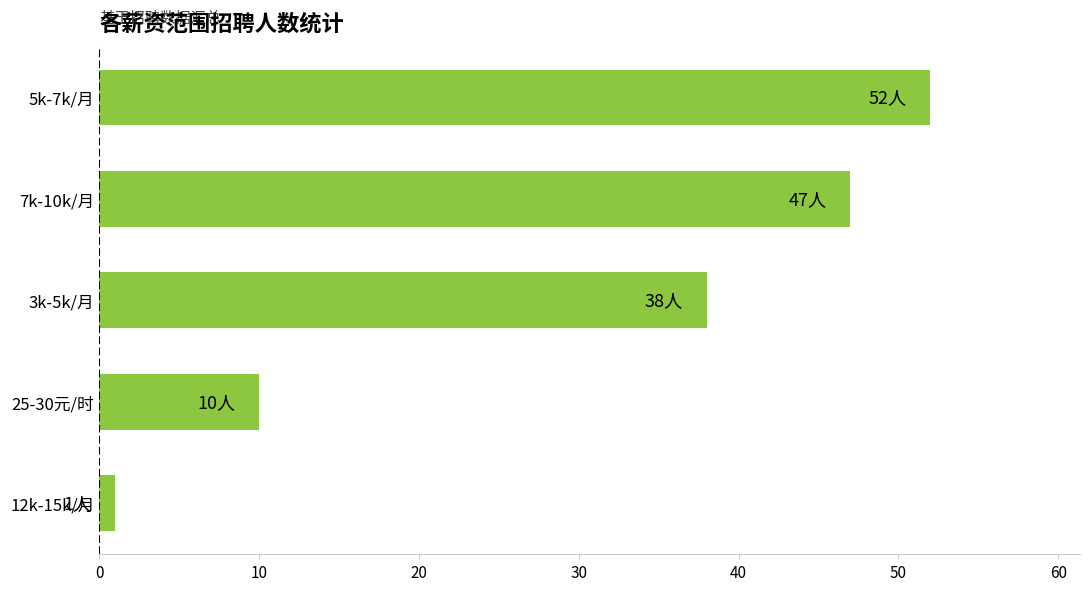

What is the change in value from 25-30元/时 to 3k-5k/月?

+28